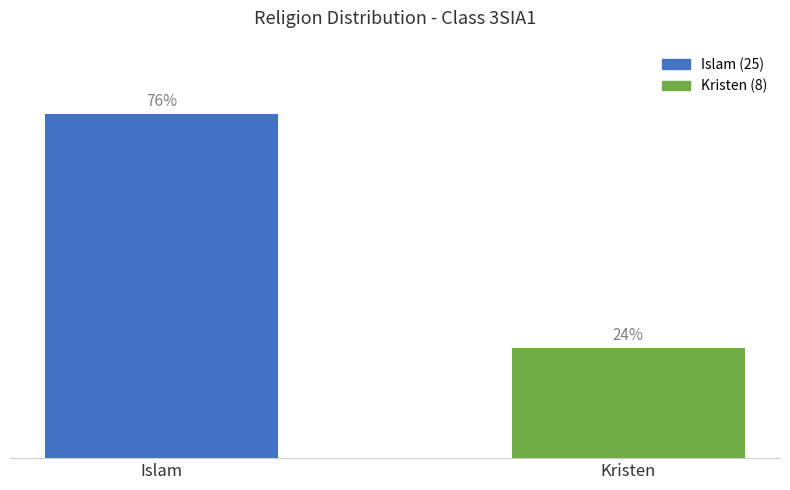

What is the maximum value shown in the chart?

25